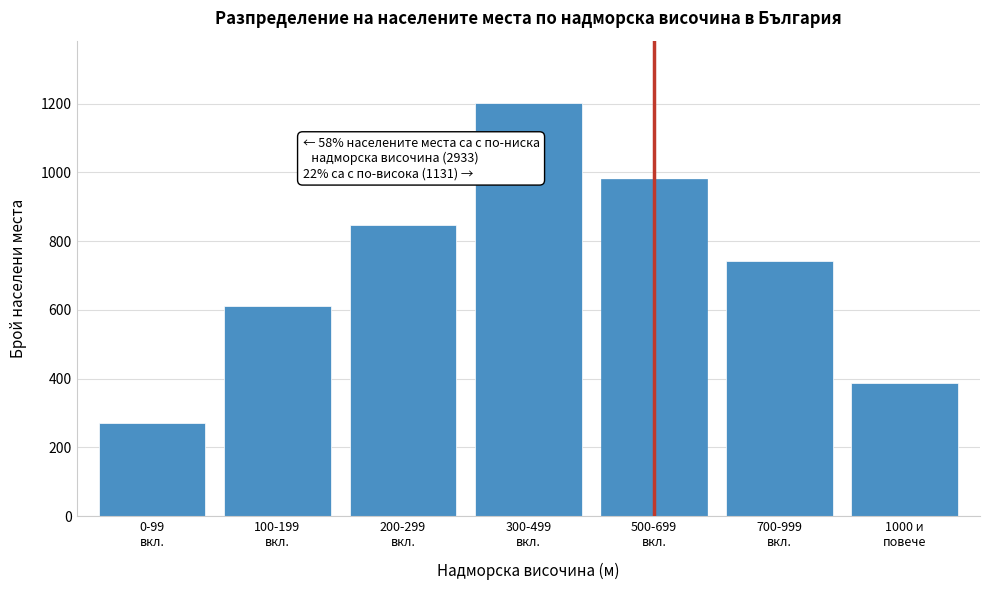

Reading left to right, extract all data points from this chart.

271	612	847	1203	982	743	388